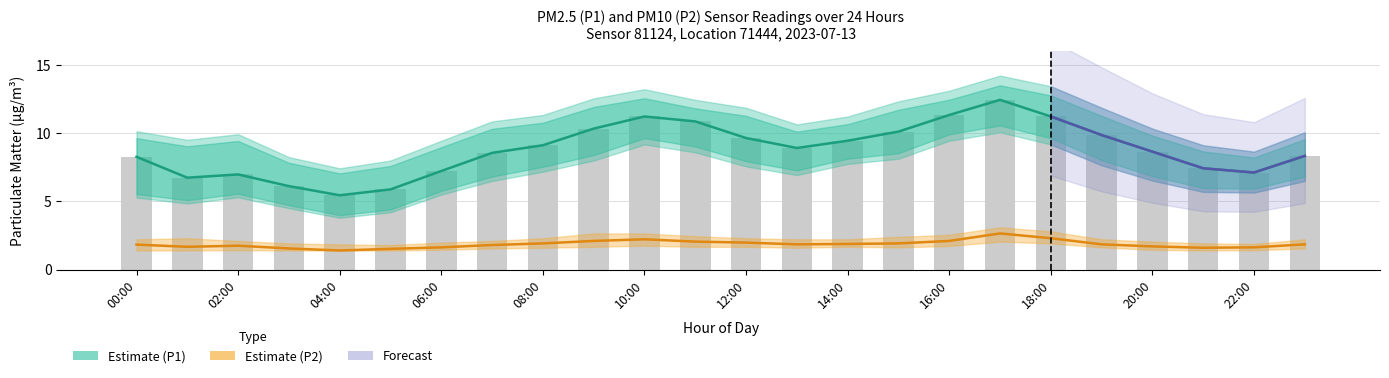

Which category has the highest value in the P1_low series?

17:00